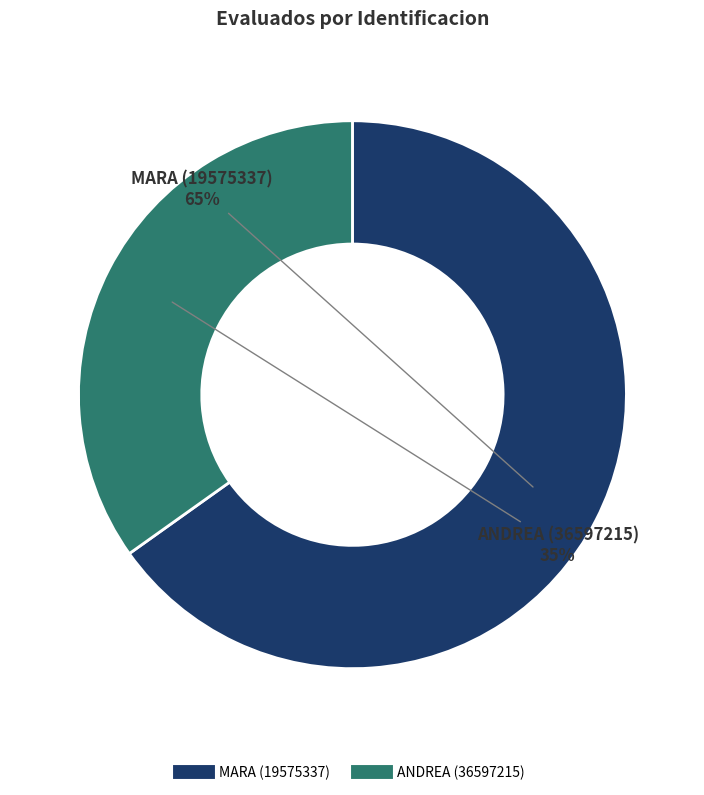

To the nearest percent, what percentage of the pie is ANDREA (36597215)?

35%